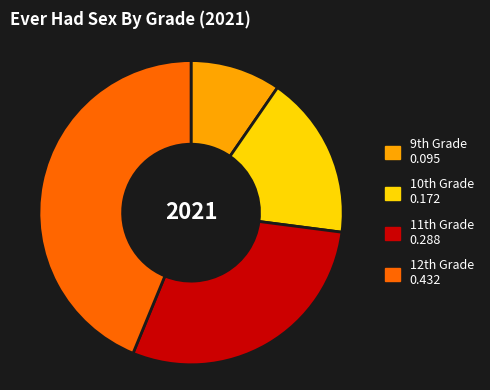

Which slice is the largest?

12th Grade